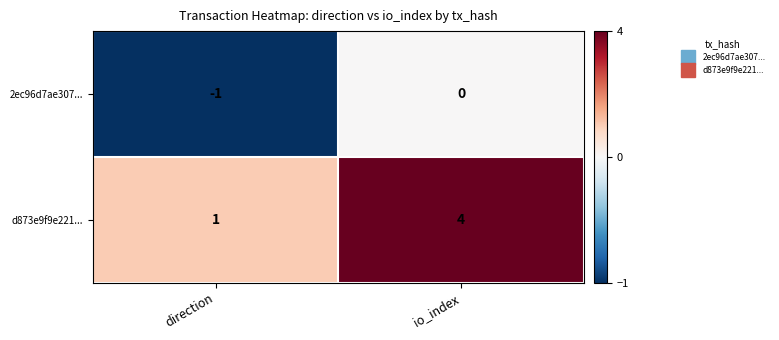

What is the sum of the d873e9f9e221... values at direction and io_index?

5